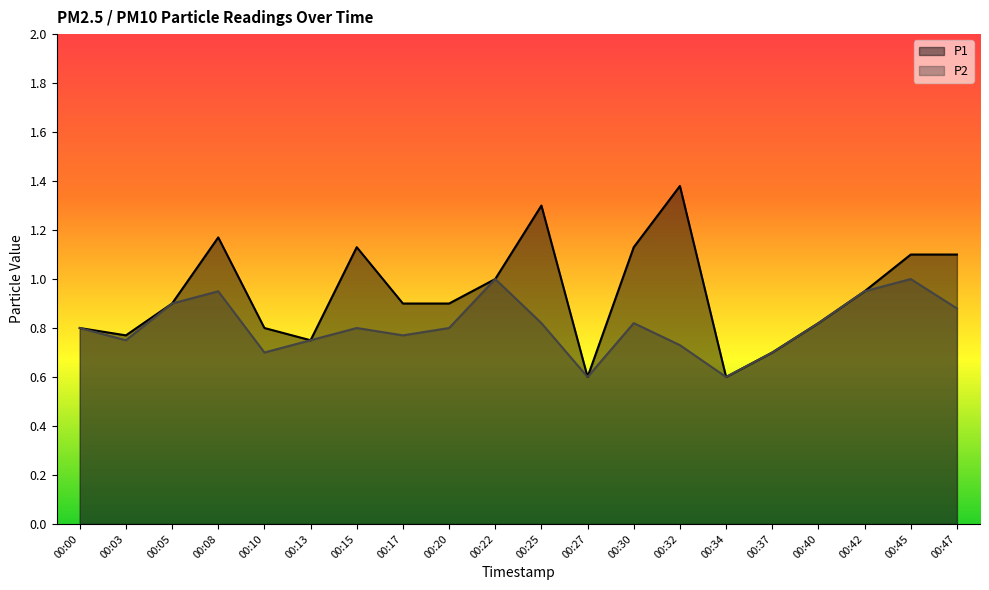

What is the total value across all series at 00:05?

1.8